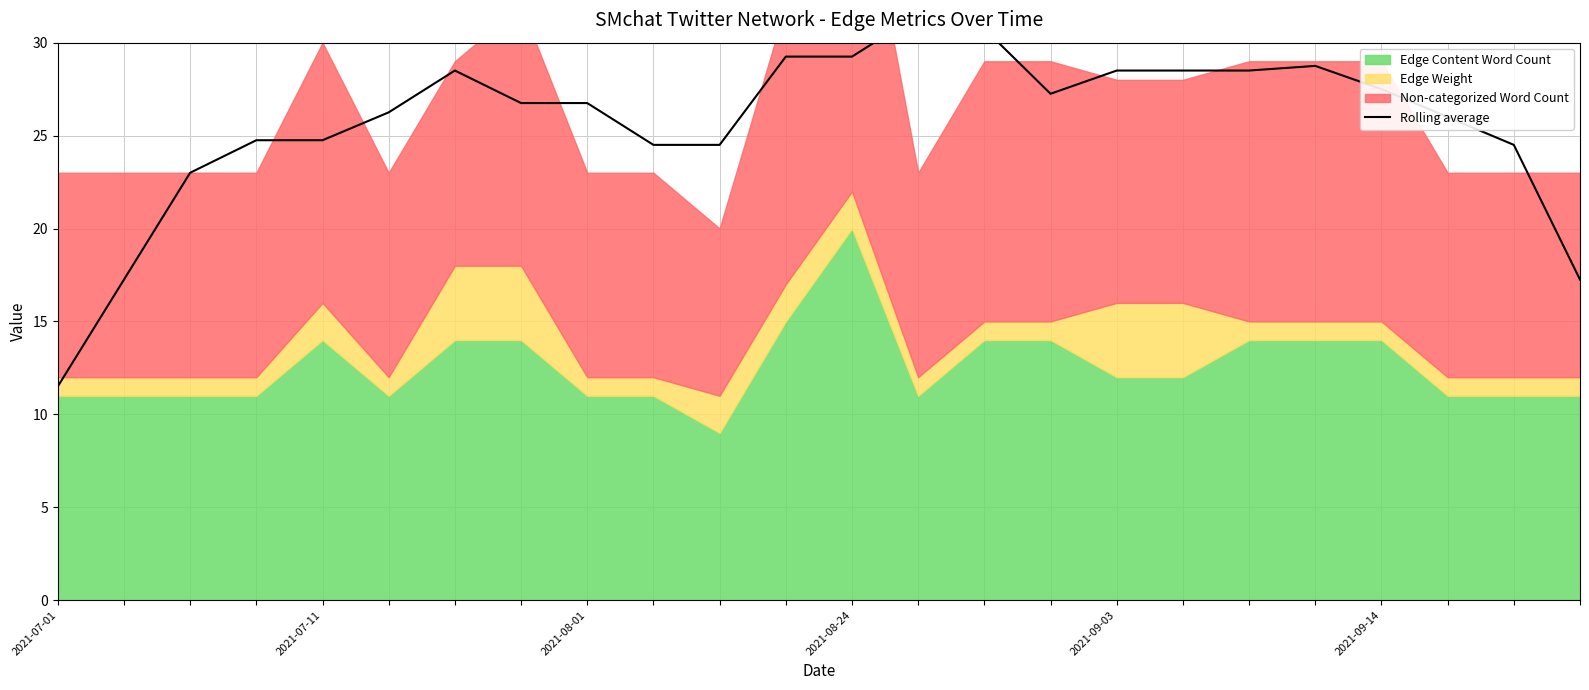

The value at 7 is 38.5. True or false?

False